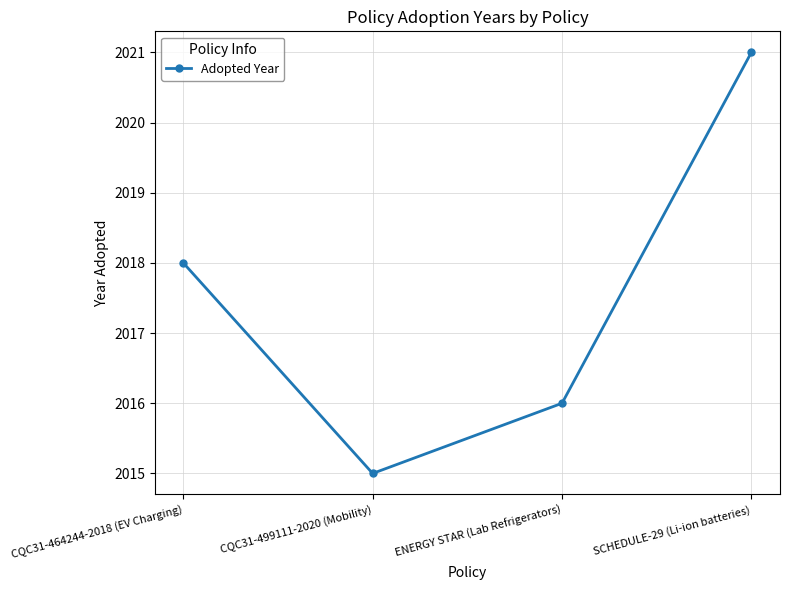

Reading left to right, list all the values displayed in this chart.

CQC31-464244-2018 (EV Charging)=2018	CQC31-499111-2020 (Mobility)=2015	ENERGY STAR (Lab Refrigerators)=2016	SCHEDULE-29 (Li-ion batteries)=2021